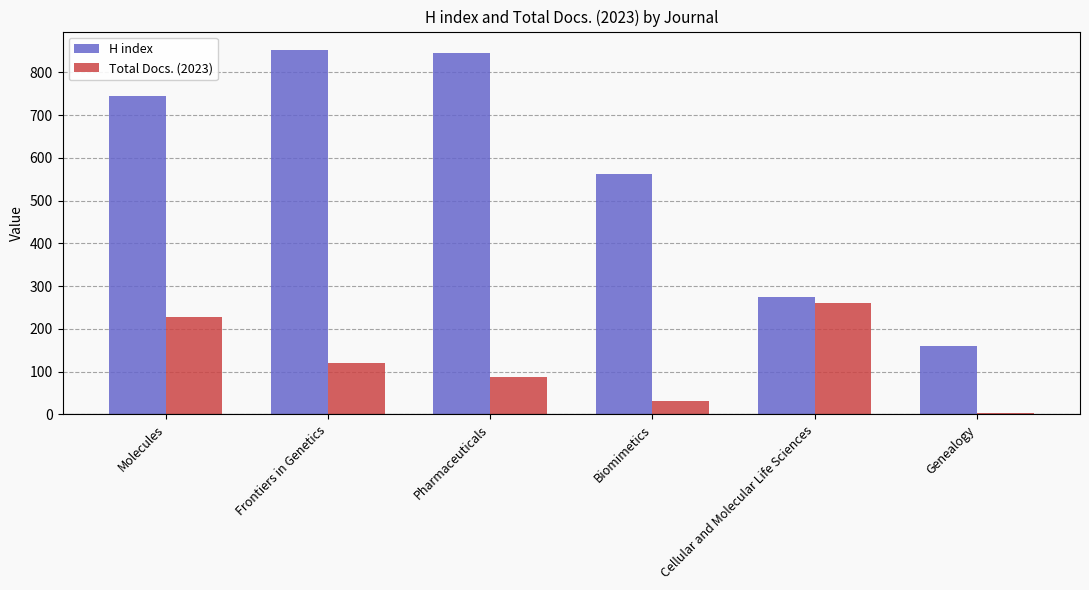

Is it true that Total Docs. (2023) equals 3 at Genealogy?

True